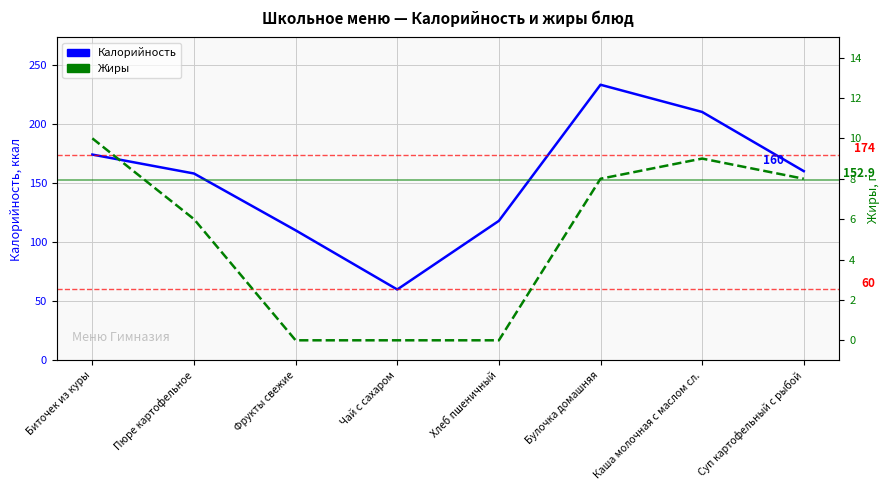

Between Пюре картофельное and Чай с сахаром, which series saw the biggest shift?

Калорийность